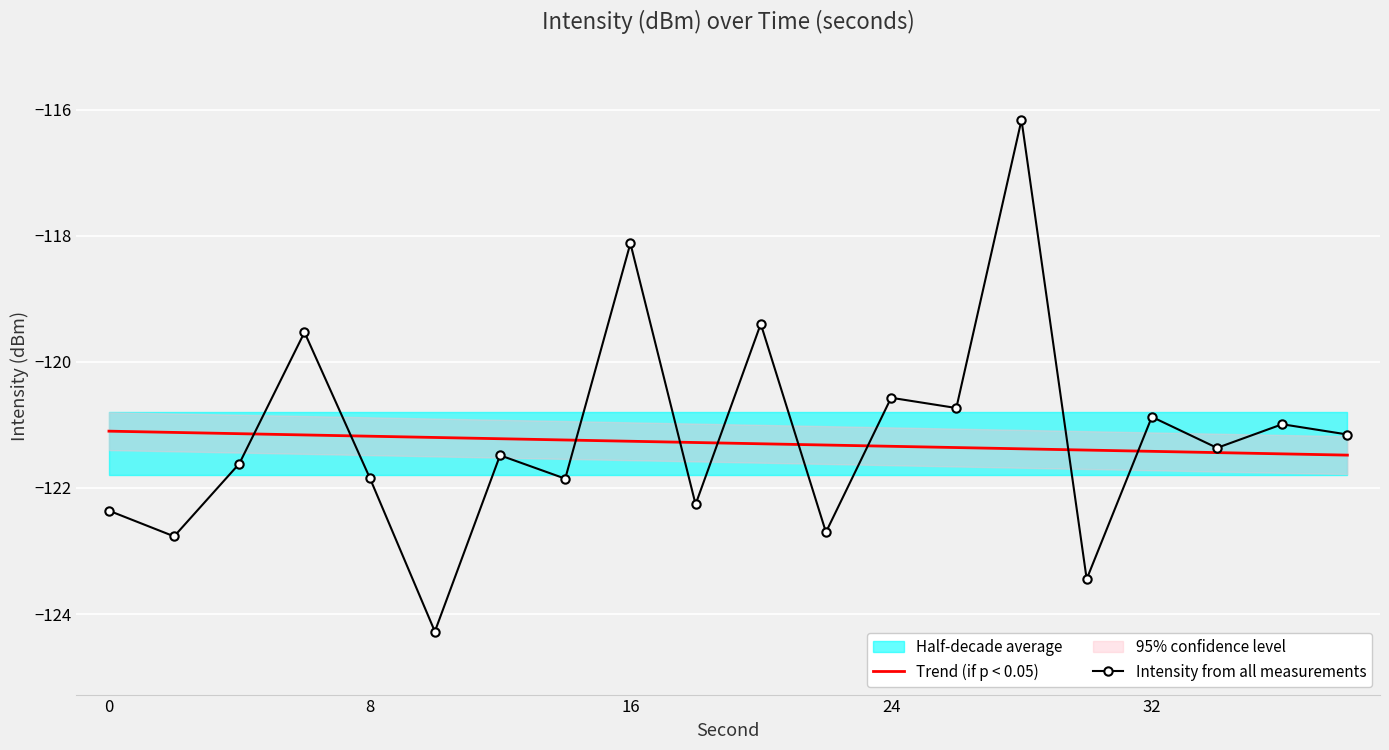

The Trend (if p < 0.05) series shows -179.9 at 8. True or false?

False